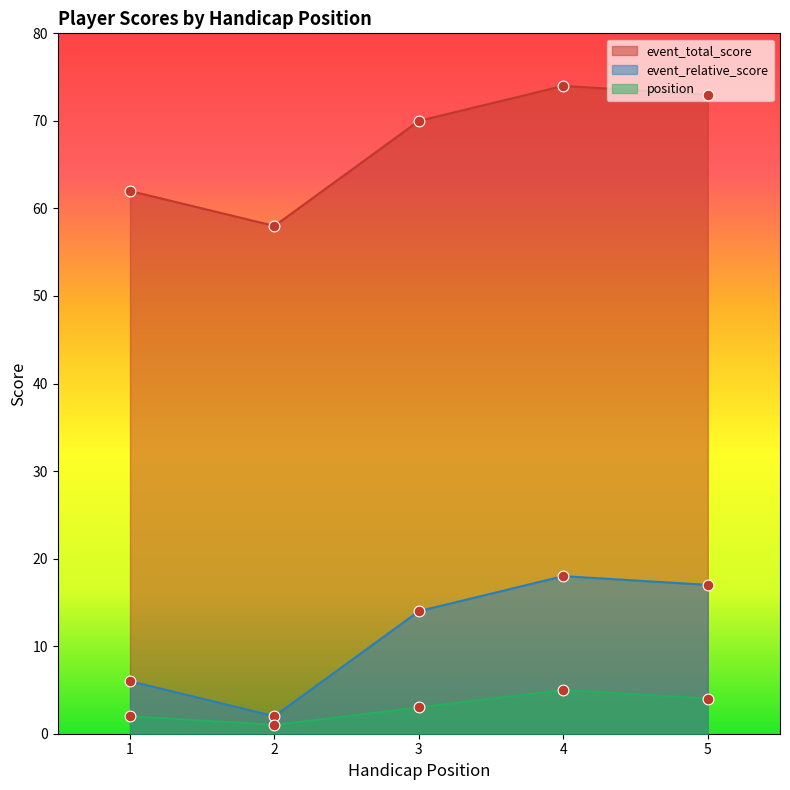

At how many categories does at least one series exceed 46?

5